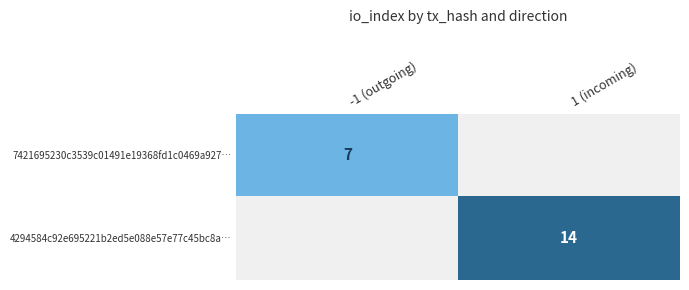

Is the value of 7421695230c3539c01491e19368fd1c0469a927… at -1 (outgoing) greater than the value of 4294584c92e695221b2ed5e088e57e77c45bc8a… at 1 (incoming)?

No